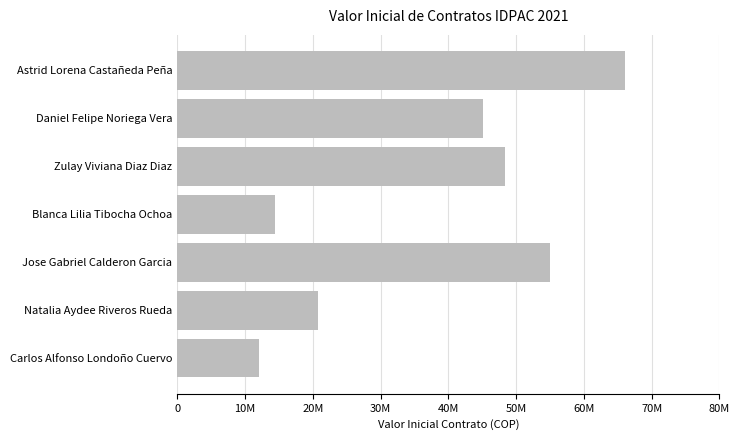

What is the difference between the maximum and minimum values?

54000000